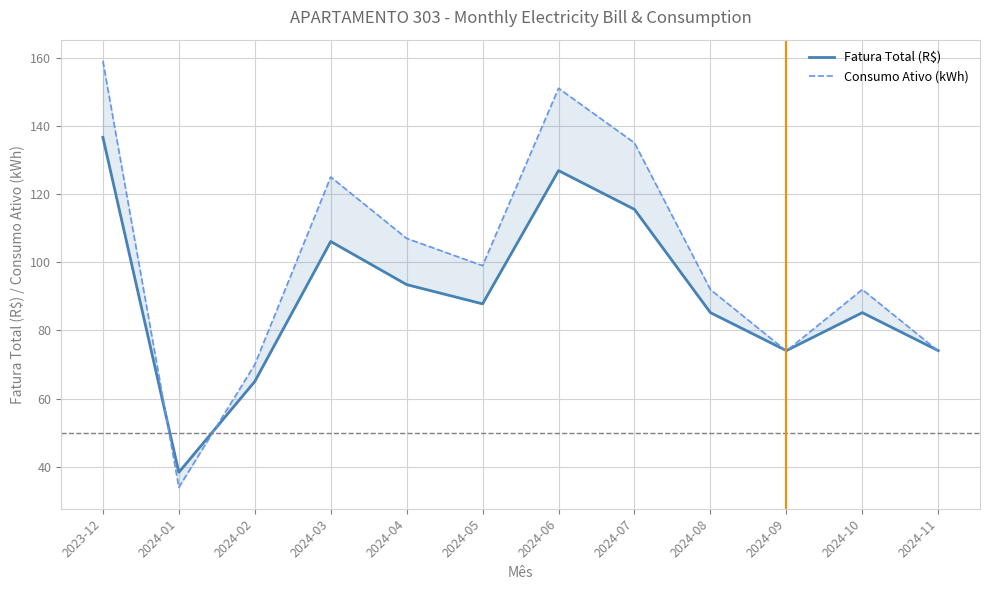

Which series has the largest total across all categories?

Consumo Ativo (kWh)